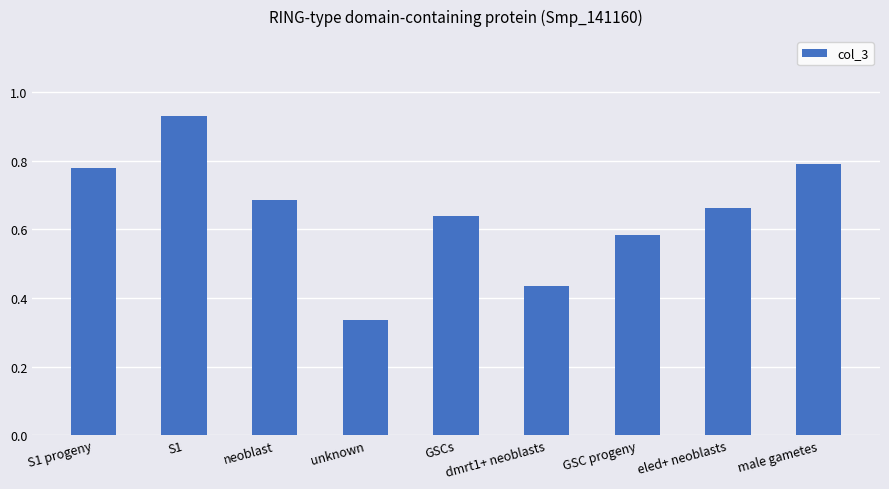

How many data points does each series have?

9